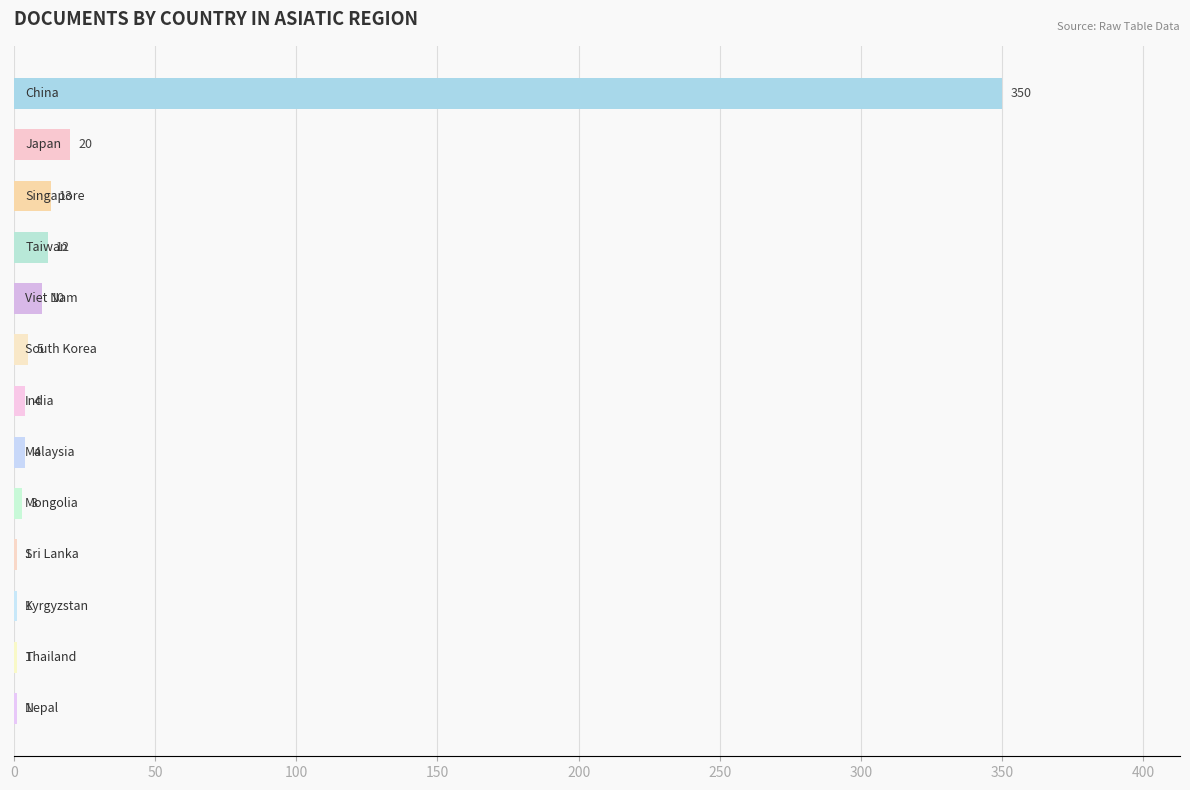

What is the sum of all values?

425